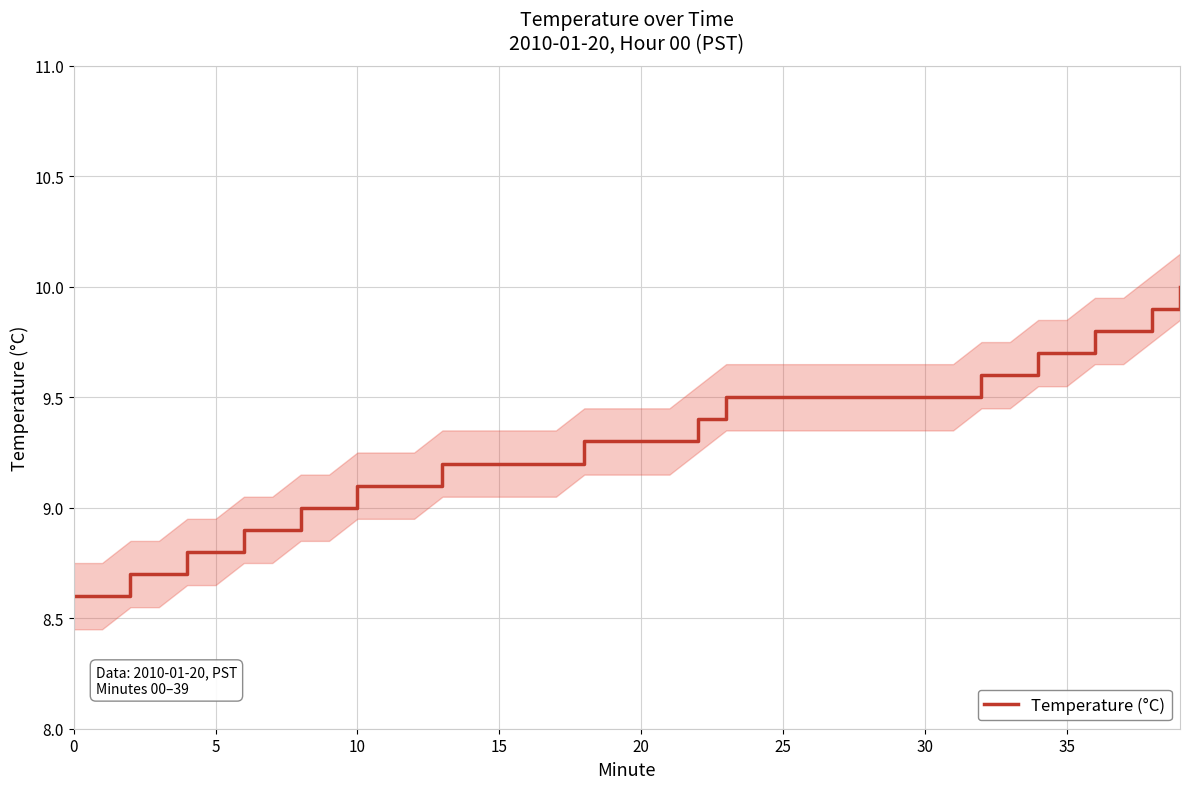

Between 34 and 14, which is larger?

34